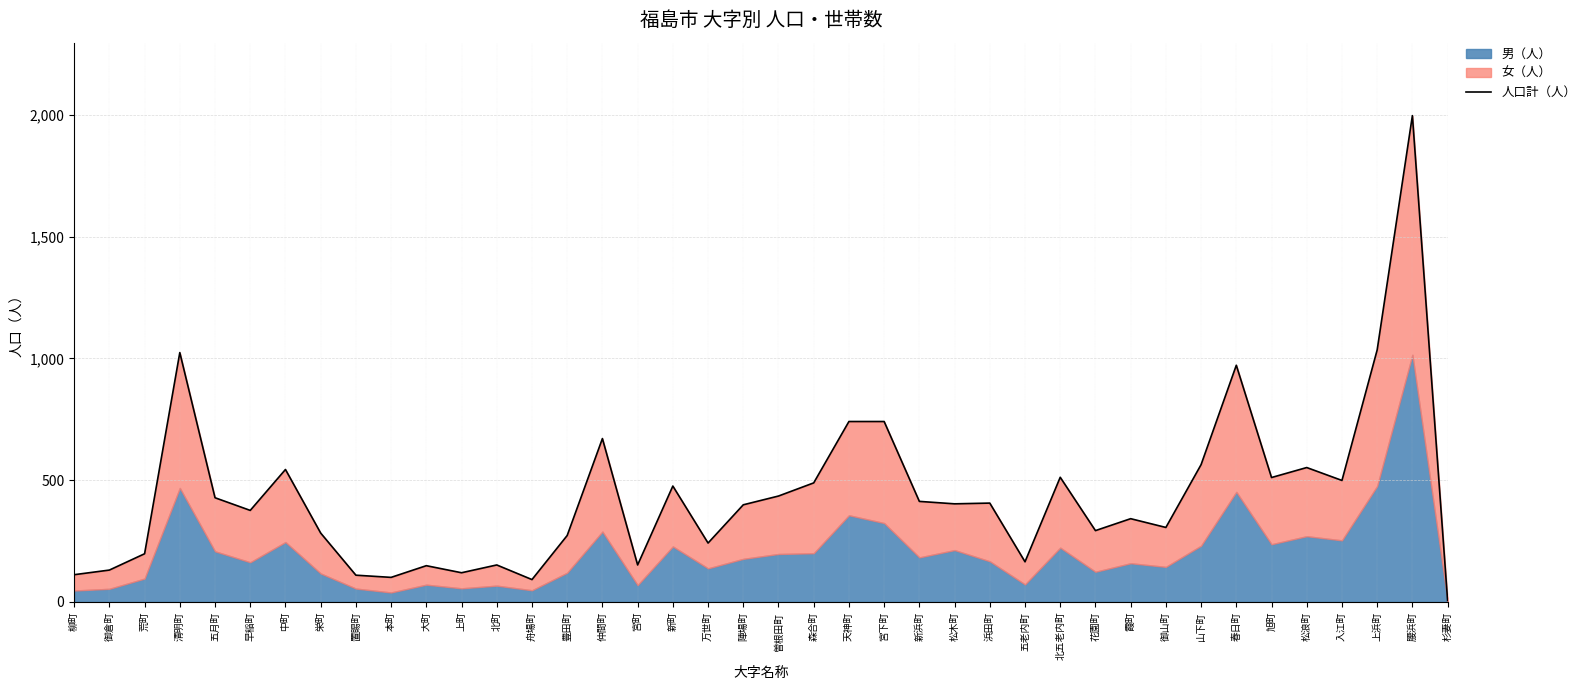

Read the value at 浜田町.

406